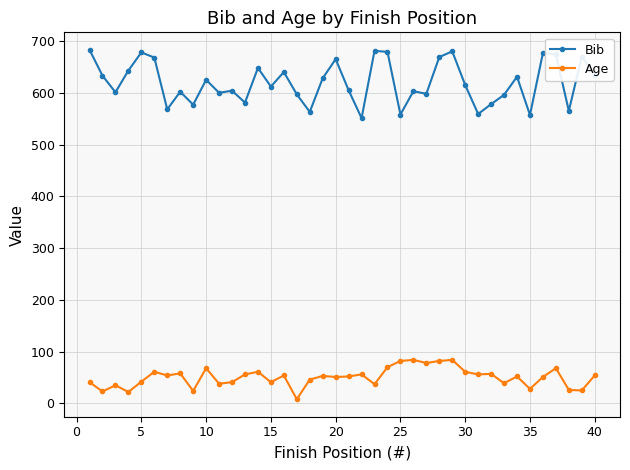

What are all the series names shown in the legend?

Bib, Age